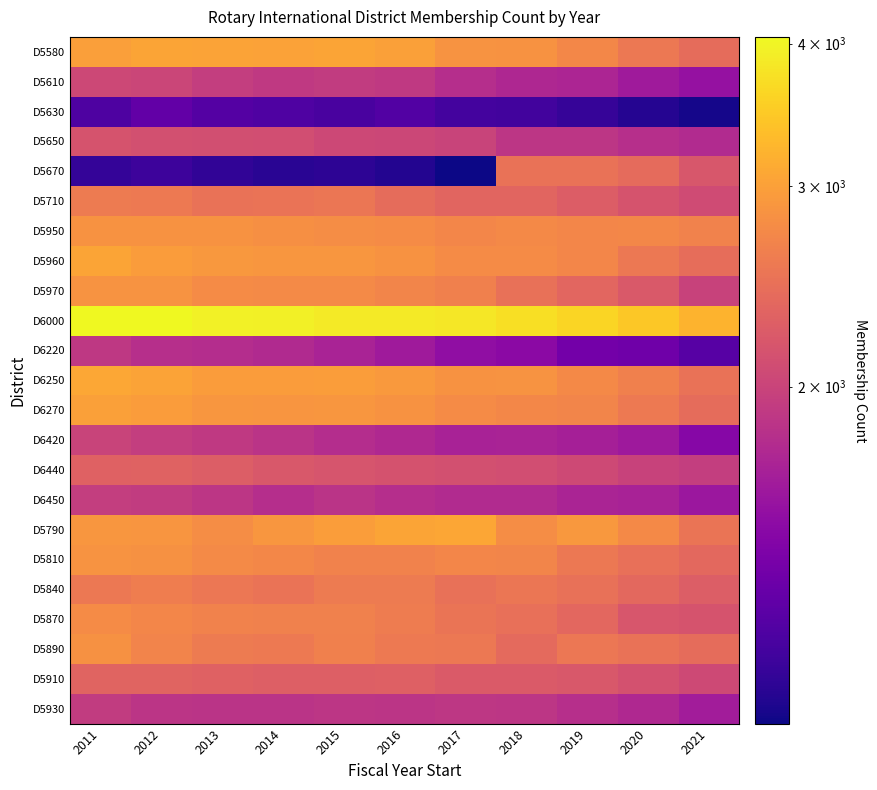

What is the maximum value shown in the chart?

4055